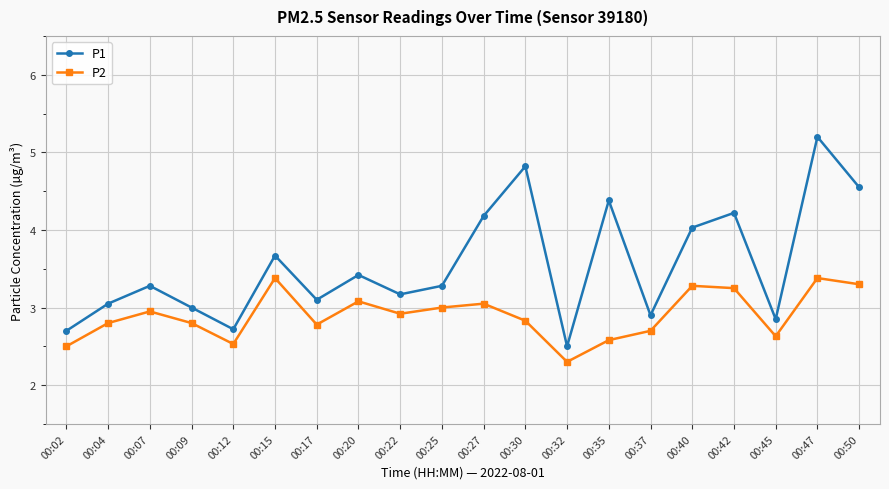

The P1 series shows 5.2 at 00:47. True or false?

True